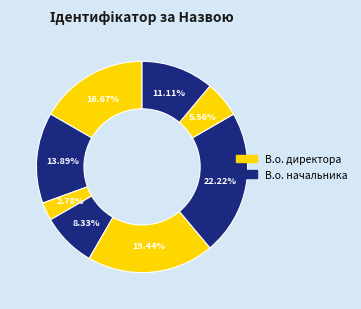

How many slices are in this pie chart?

8